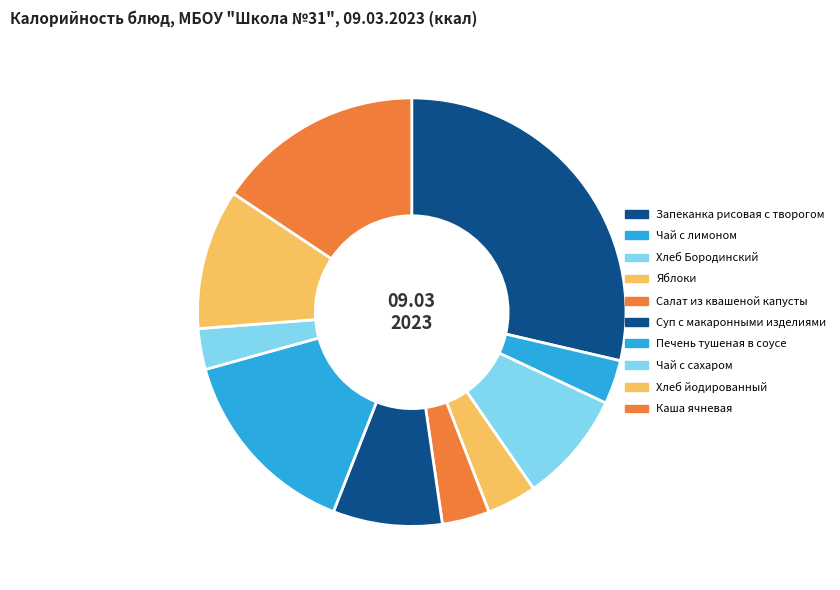

To the nearest percent, what portion does Яблоки represent?

4%